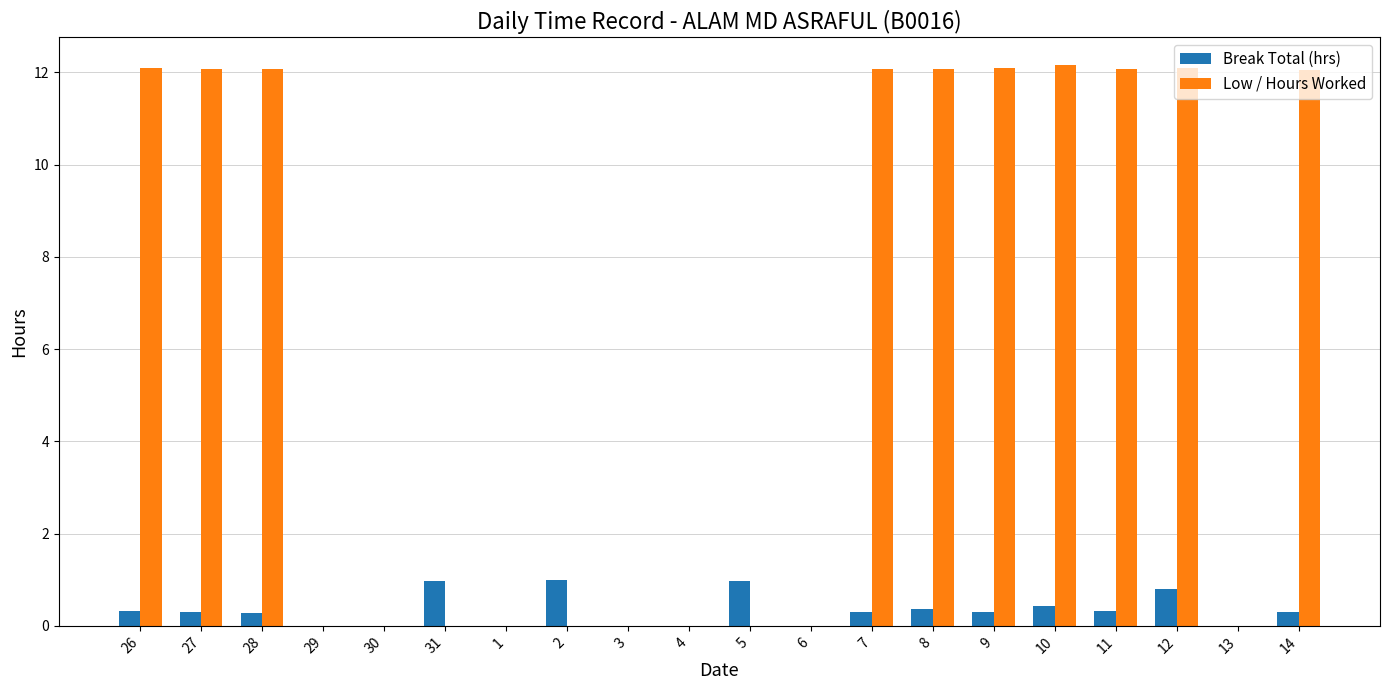

Is it true that Low / Hours Worked equals 12.1 at 8?

True